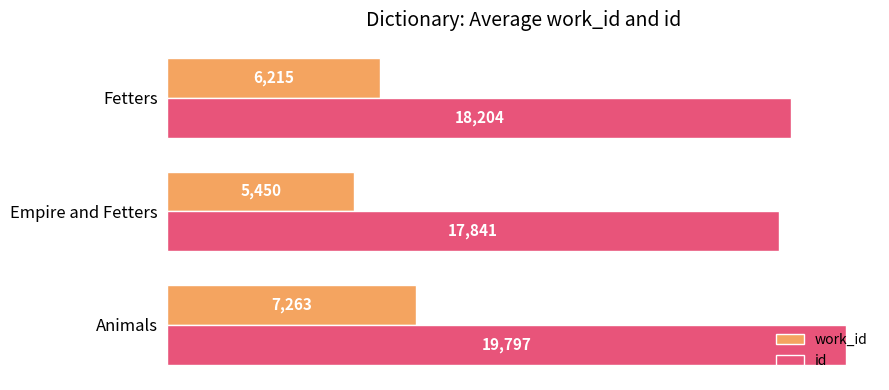

Which series changed the most between Empire and Fetters and Fetters?

work_id